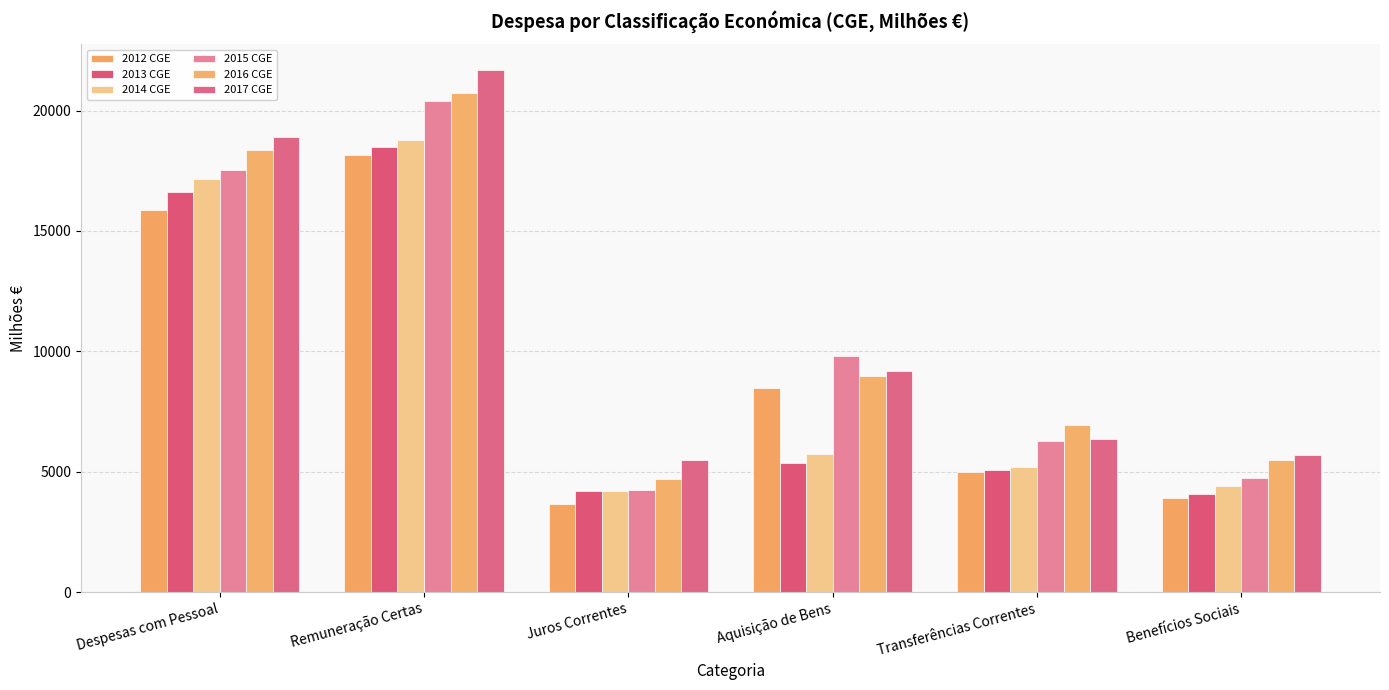

What is the label of the 3rd bar from the left?

Juros Correntes